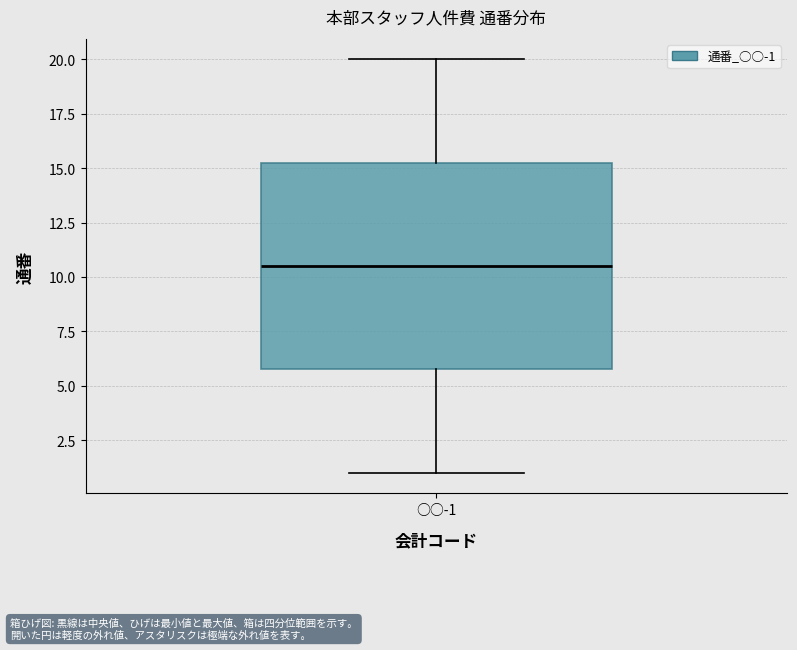

Transcribe this box plot: give where the median line is, the range the box spans, and where the two whiskers end, as read against the y-axis. The values are not printed on the chart, so give them approximately, as read against the axis.

median 10.5, box 6.0 to 15.5, whiskers 1.0 to 20.0